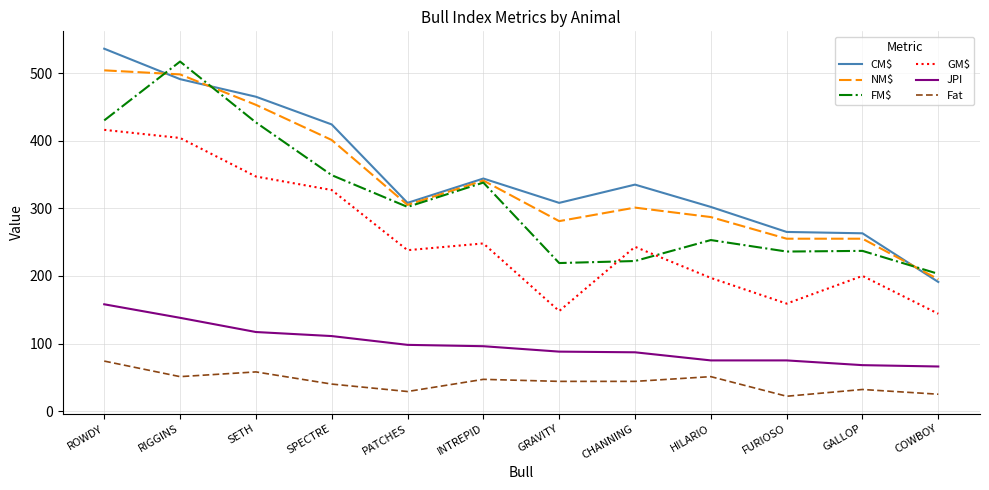

Does the chart display data point markers on the line(s)?

No